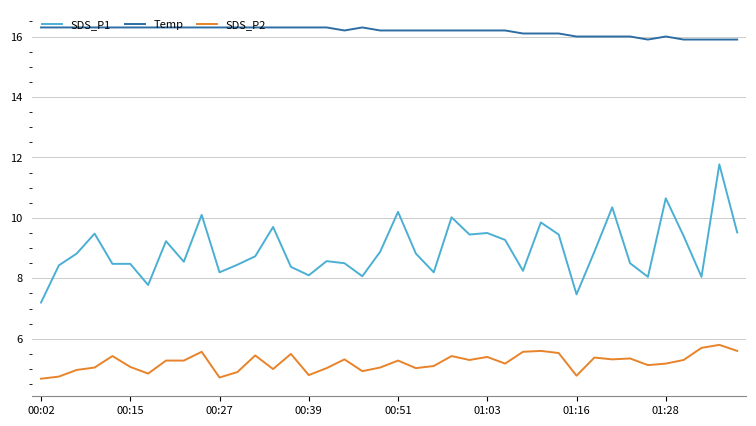

How many lines are shown in the chart?

3